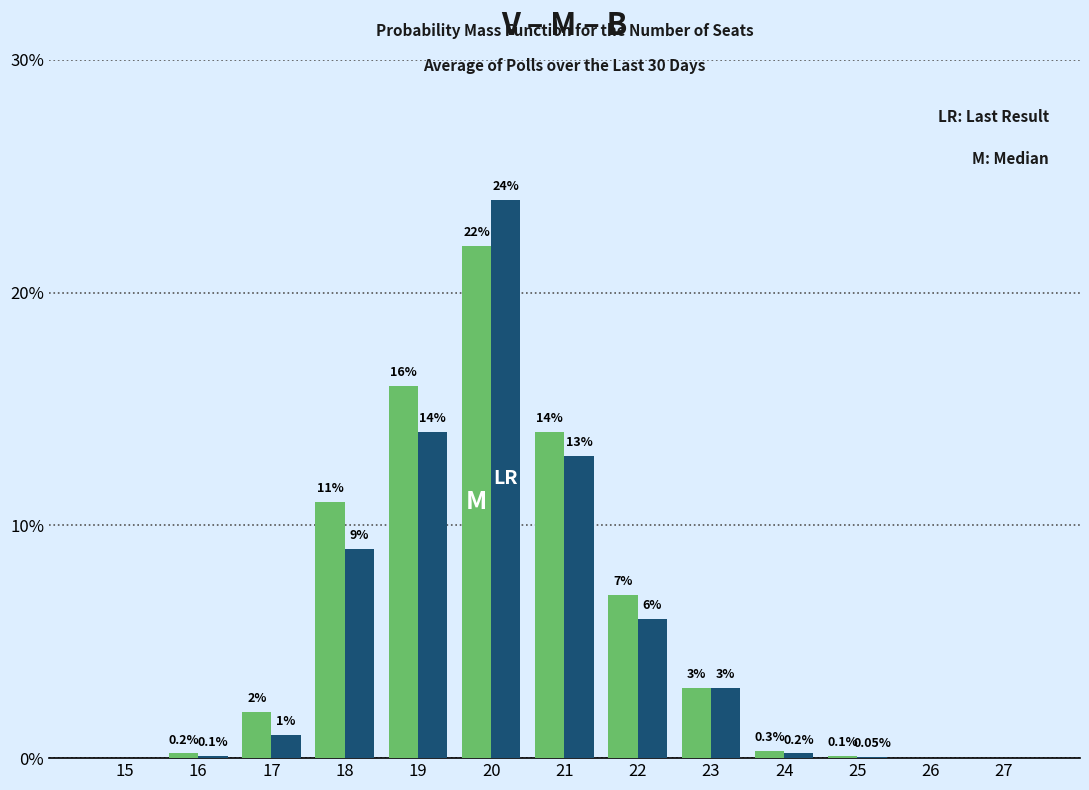

At which category is the sum across all series the highest?

20